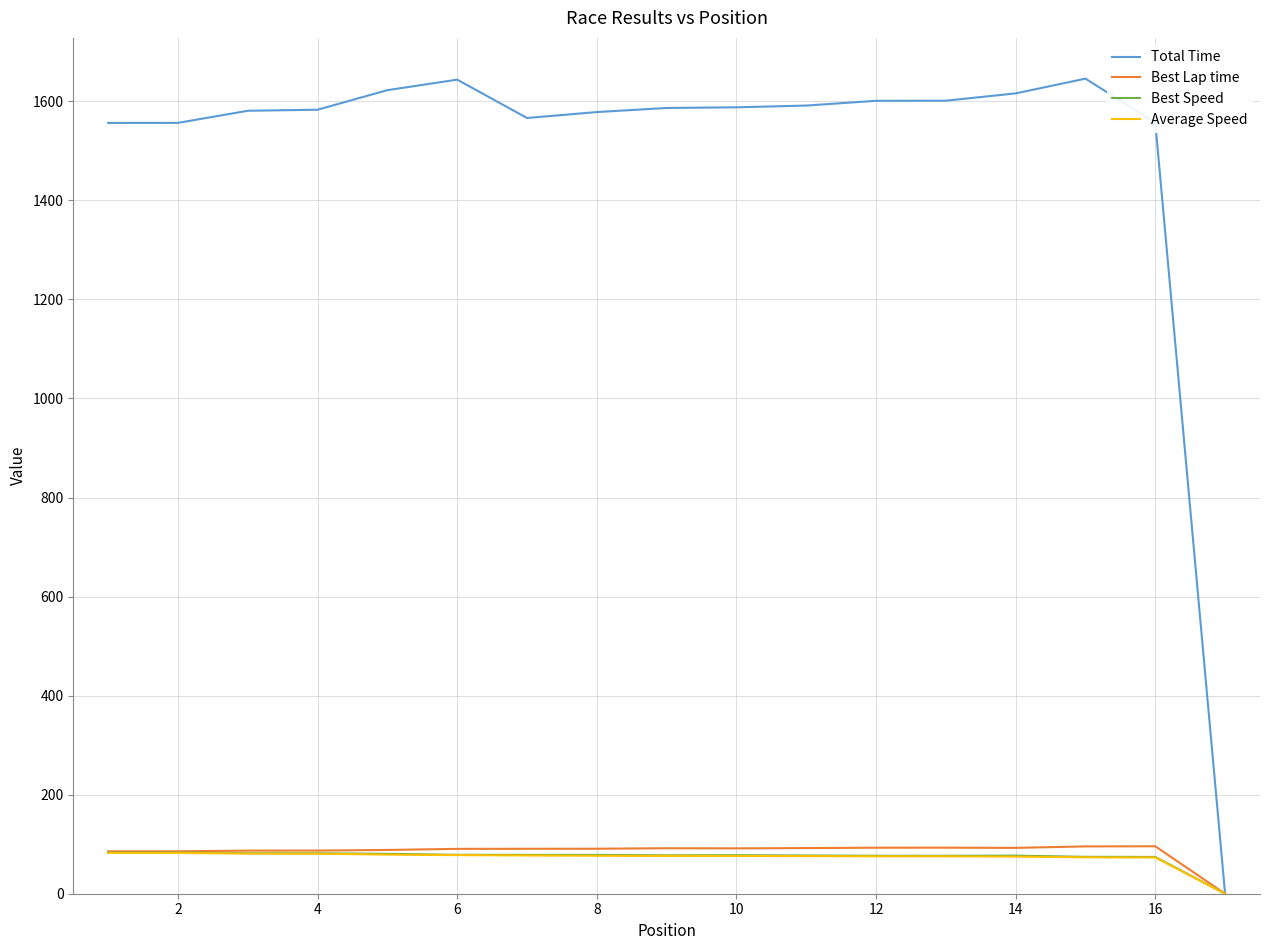

What is the sum of all Best Speed values?

1256.9